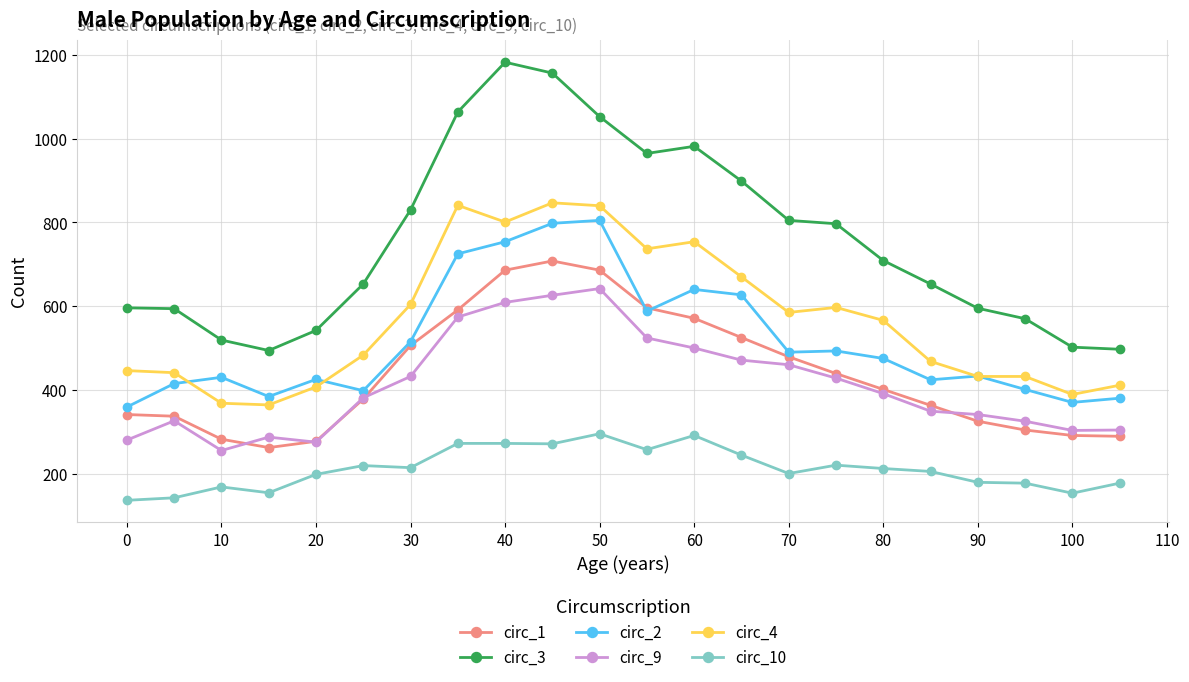

True or false: circ_10 has more than 2 interior local peaks.

True